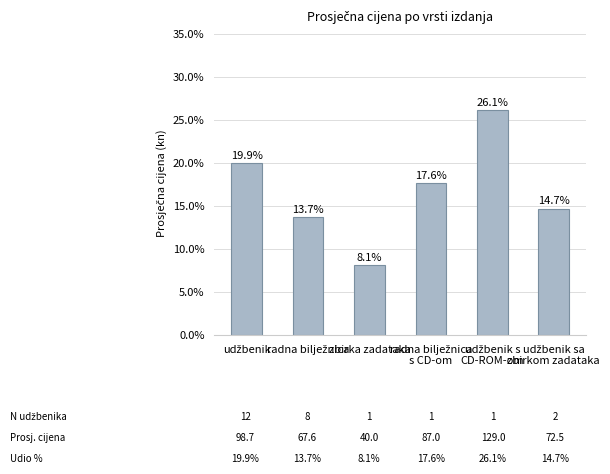

How many series are shown in this chart?

1